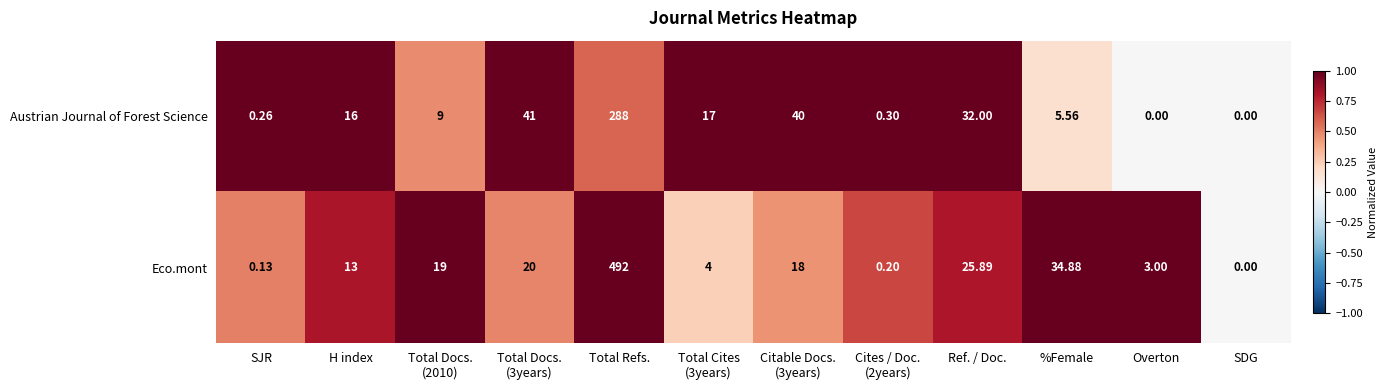

Rank the series by their maximum value, from highest to lowest.

Eco.mont, Austrian Journal of Forest Science